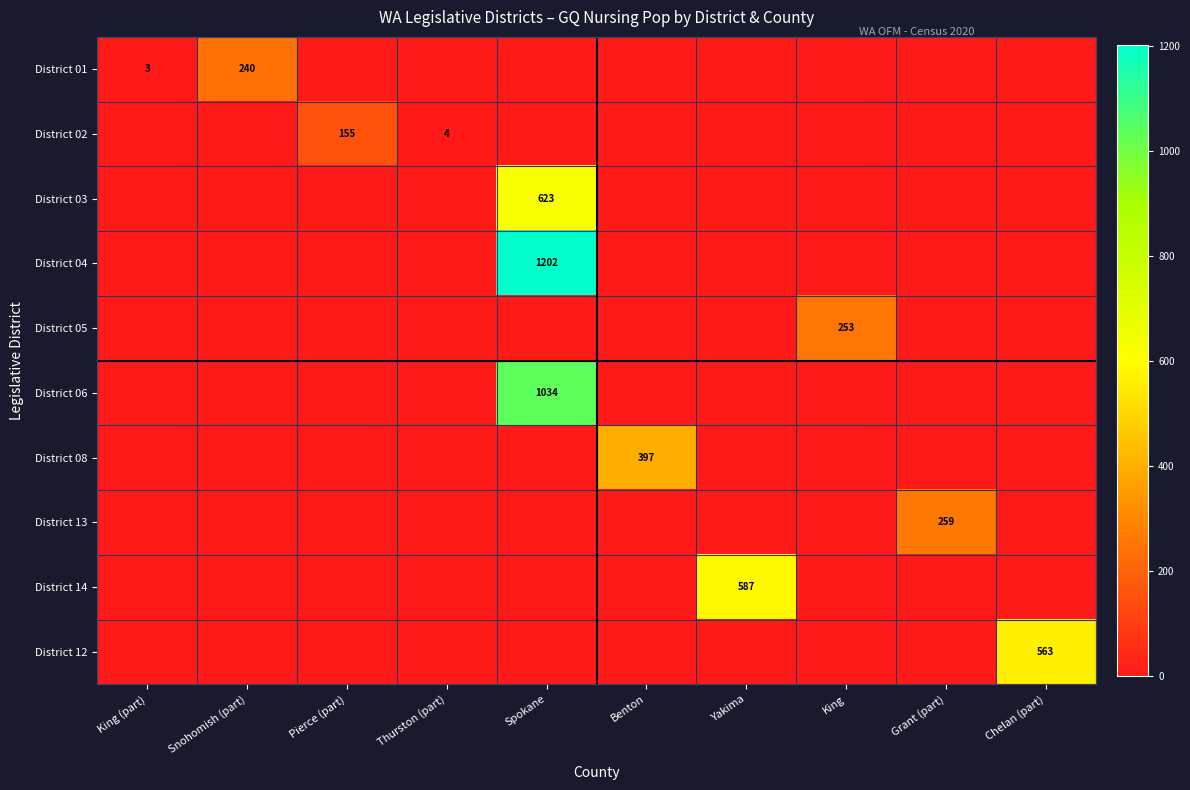

The District 02 series shows 4 at Thurston (part). True or false?

True